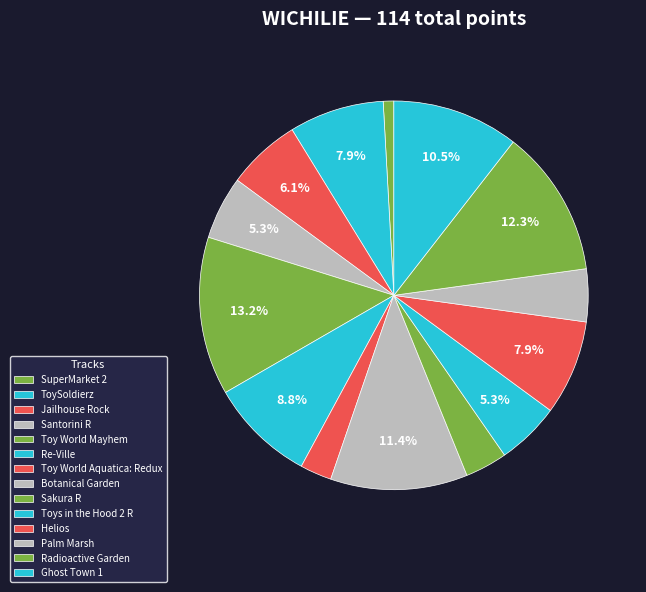

How many segments does this pie chart have?

14